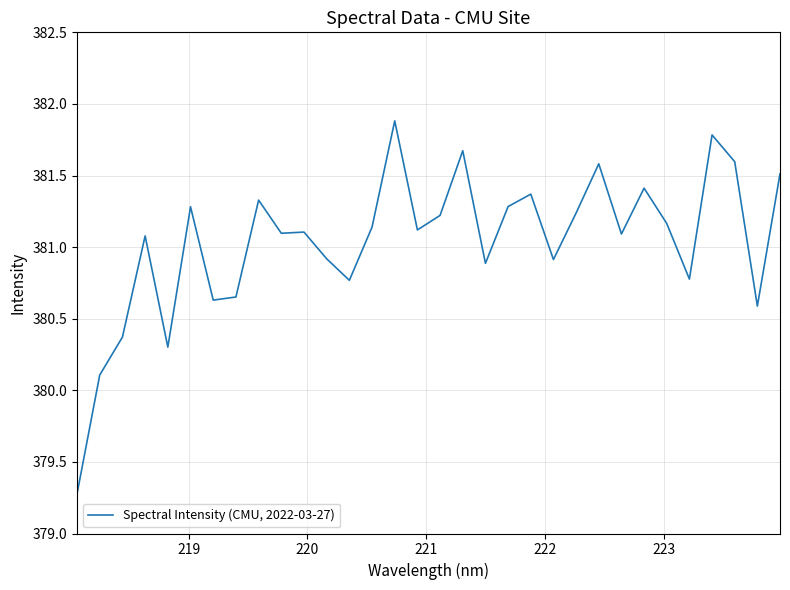

What is the greatest value displayed?

381.9